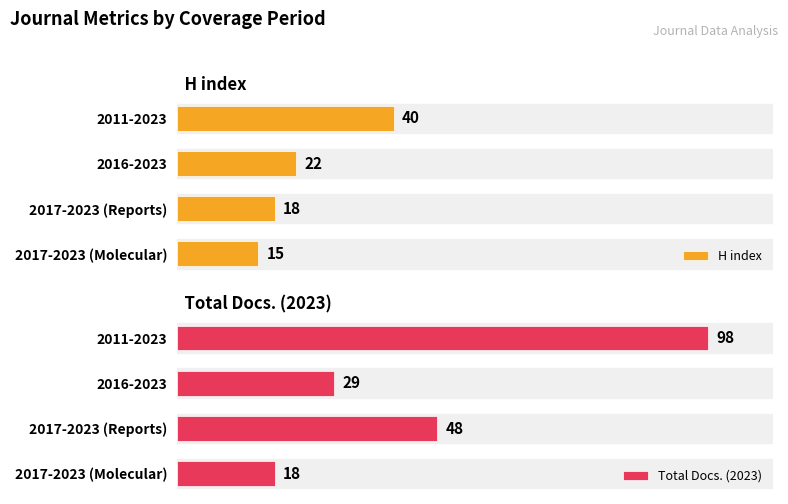

Which category has the lowest value in the H index series?

2017-2023 (Molecular)